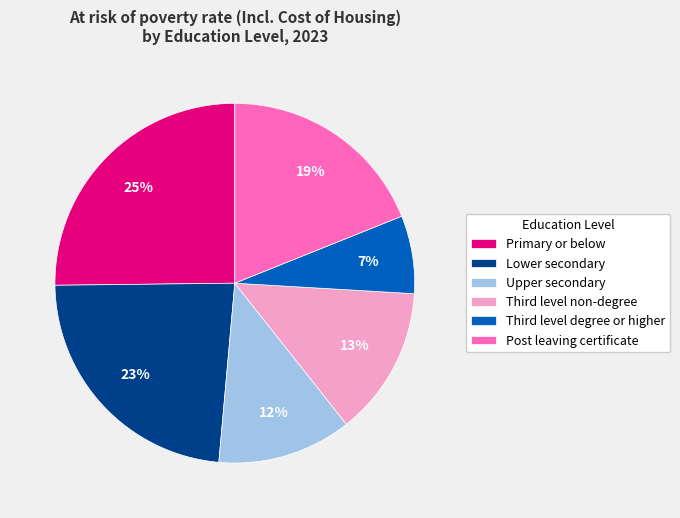

True or false: Lower secondary accounts for 10% of the total.

False